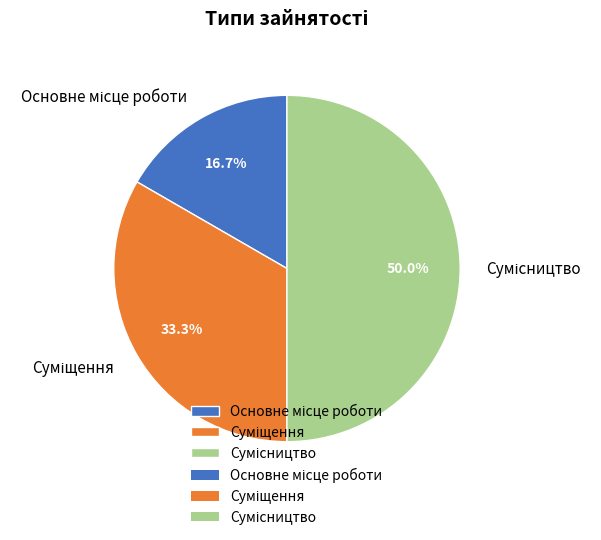

What is the change in value from Основне місце роботи to Суміщення?

+1